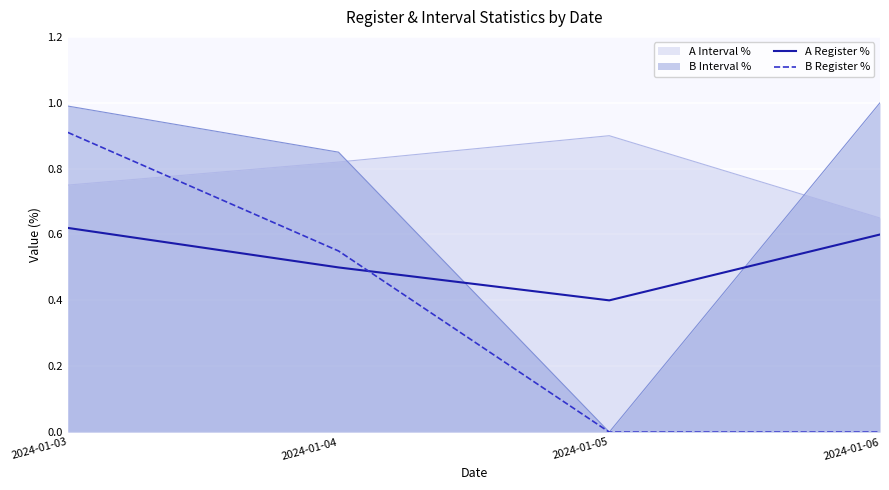

Is the value of B Register % at 2024-01-03 greater than the value of A Register % at 2024-01-03?

Yes